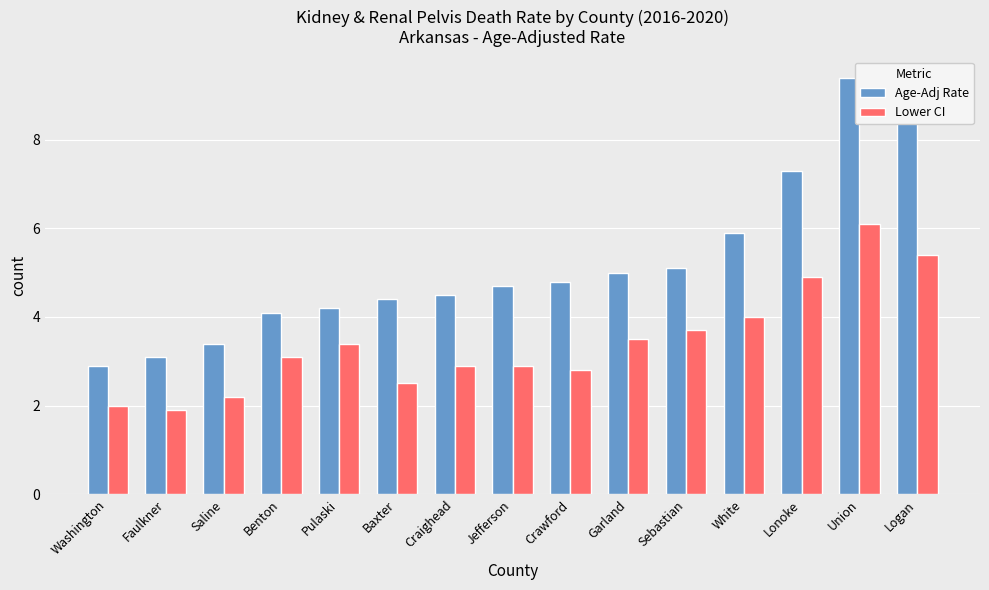

Read the Age-Adj Rate value at Lonoke.

7.3